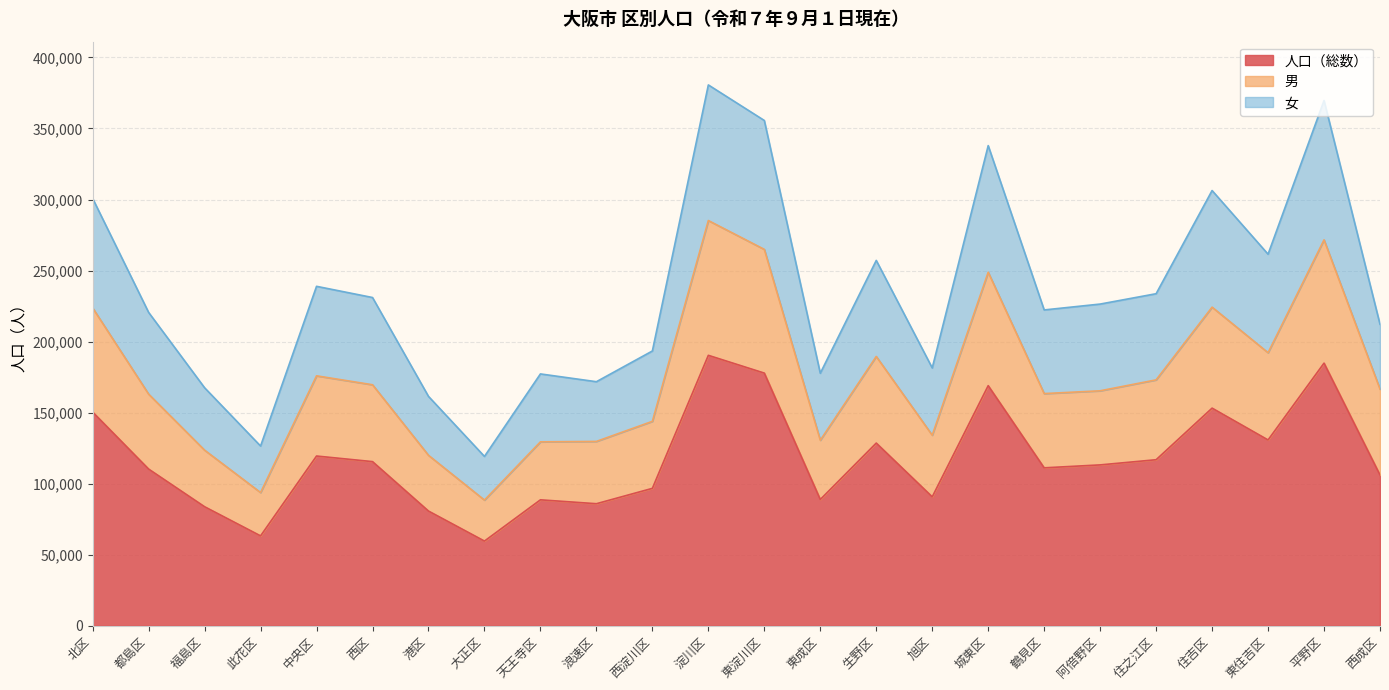

Which series has the largest range (max minus min)?

女